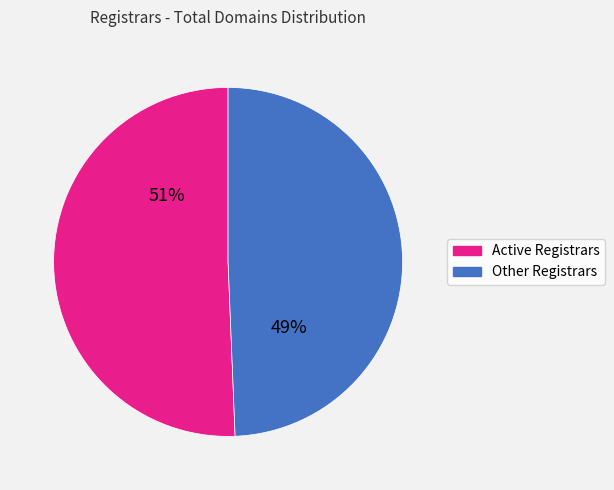

Count the number of slices in the pie.

2